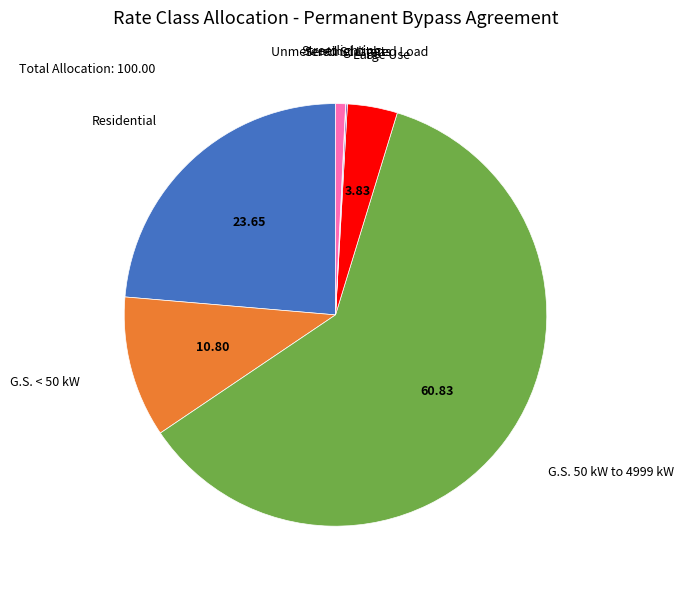

Is there any slice that represents more than half of the pie?

Yes